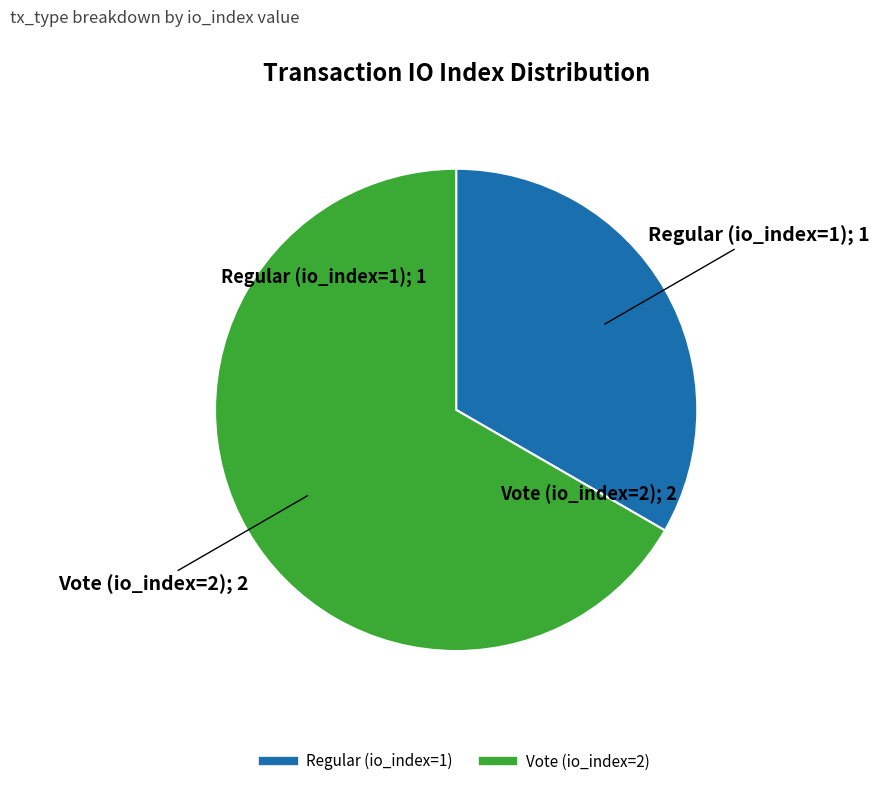

Between Vote (io_index=2) and Regular (io_index=1), which is larger?

Vote (io_index=2)